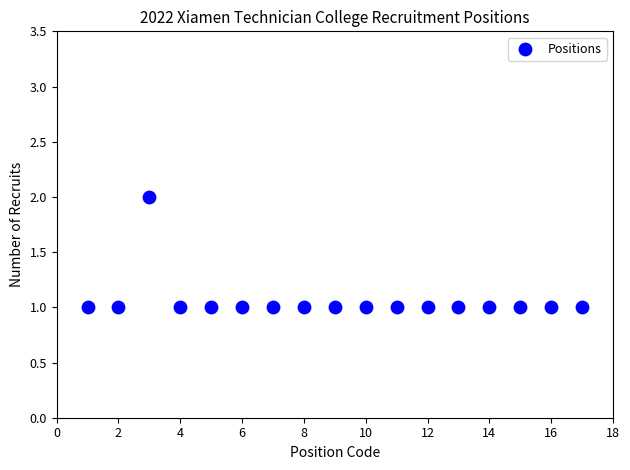

List the coordinates of all points as (Y, X) pairs, reading left to right.

(1, 1)  (1, 2)  (2, 3)  (1, 4)  (1, 5)  (1, 6)  (1, 7)  (1, 8)  (1, 9)  (1, 10)  (1, 11)  (1, 12)  (1, 13)  (1, 14)  (1, 15)  (1, 16)  (1, 17)